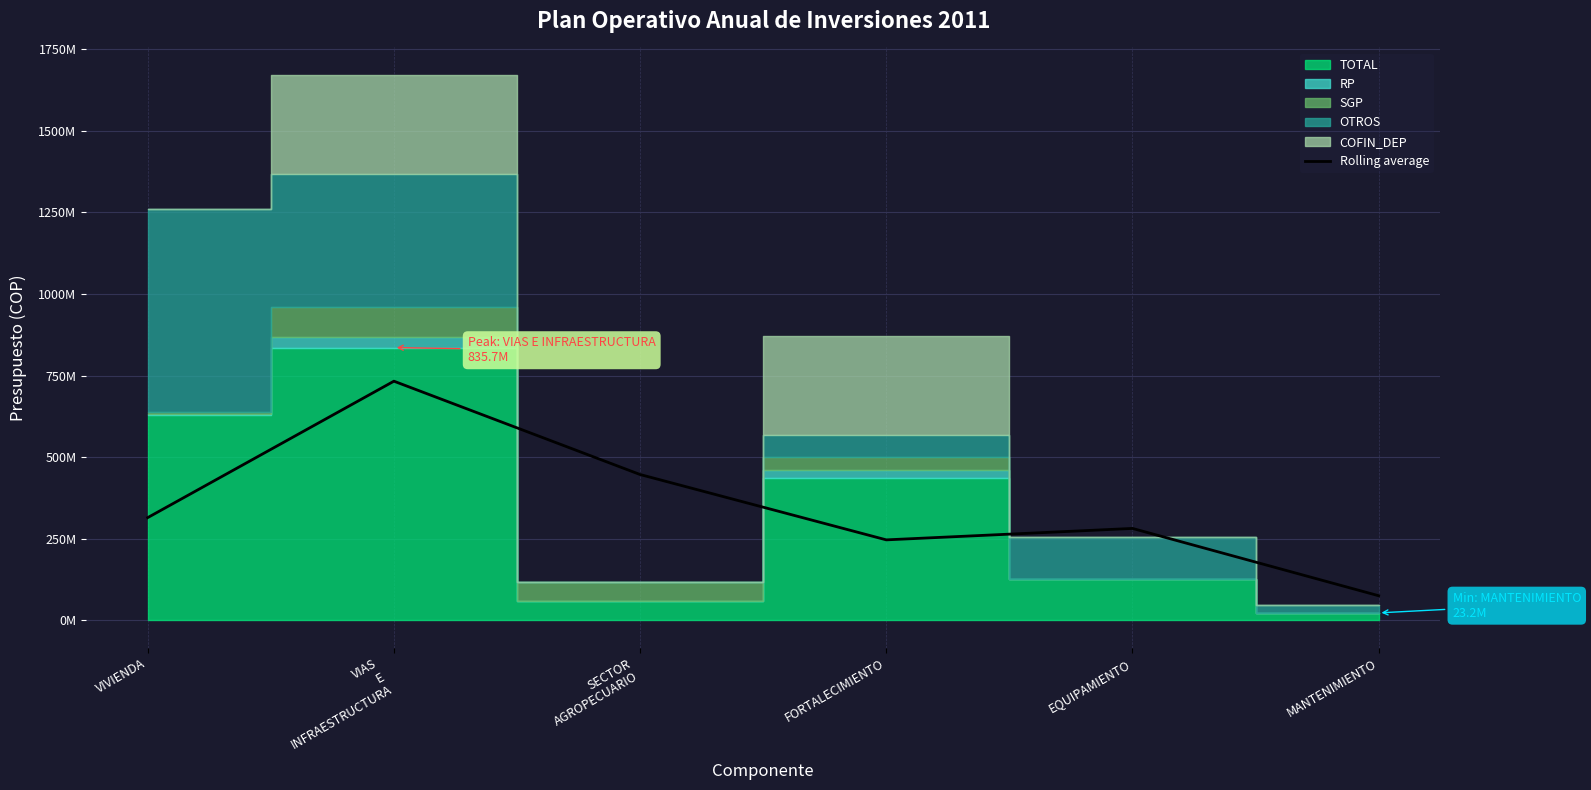

Between EQUIPAMIENTO and SECTOR
AGROPECUARIO, which is larger?

SECTOR
AGROPECUARIO